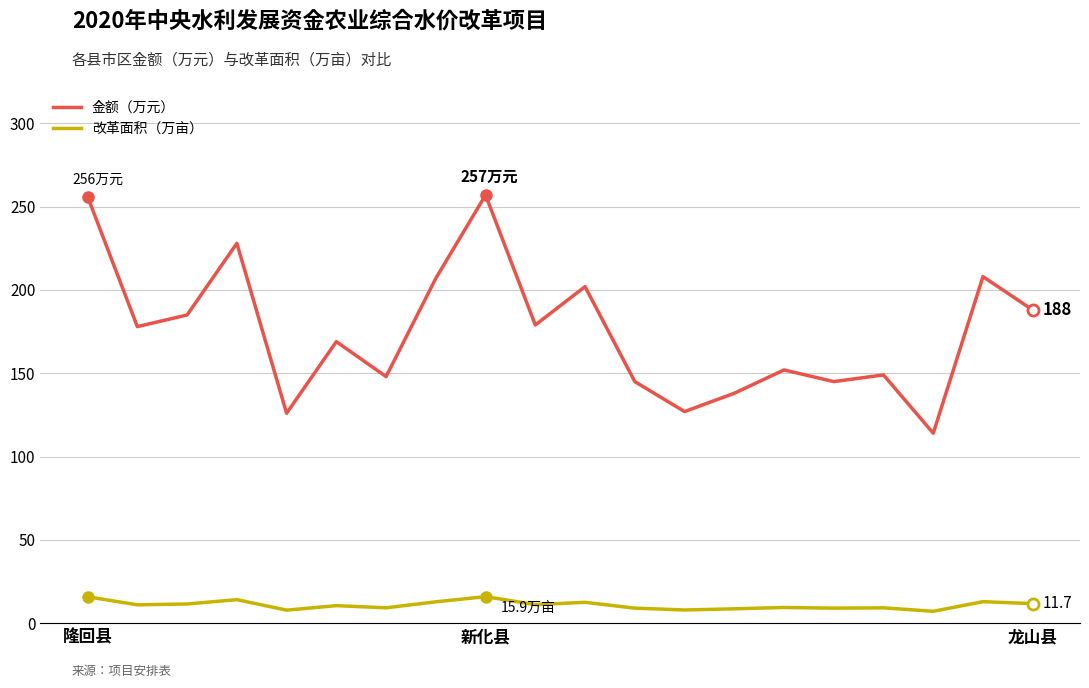

List the series in order of their overall mean, lowest first.

改革面积（万亩）, 金额（万元）